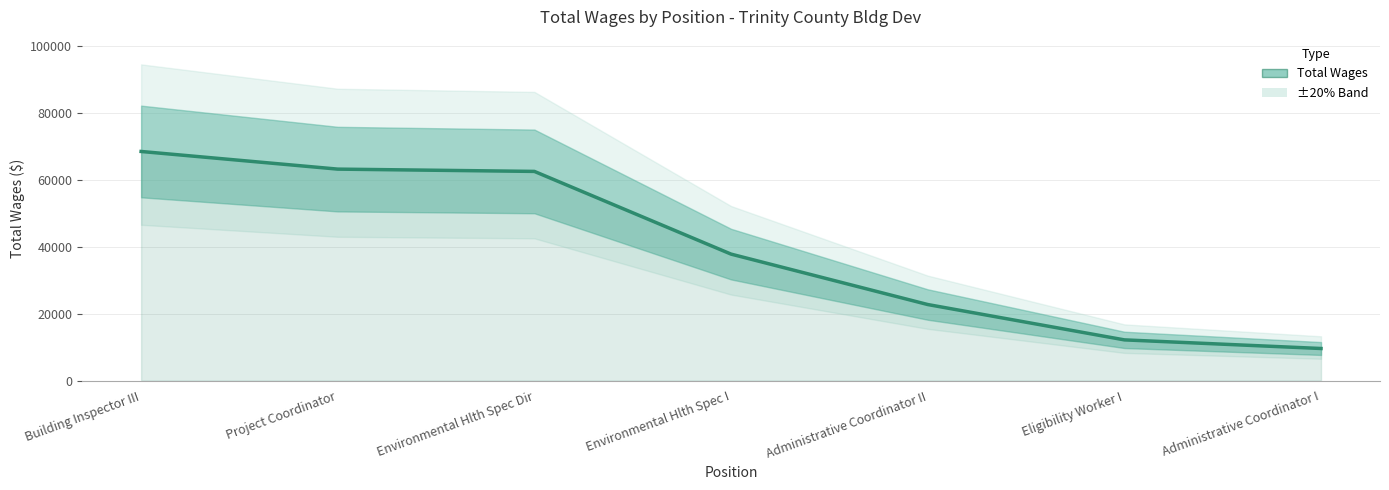

Where does the data first go above 37856?

Building Inspector III